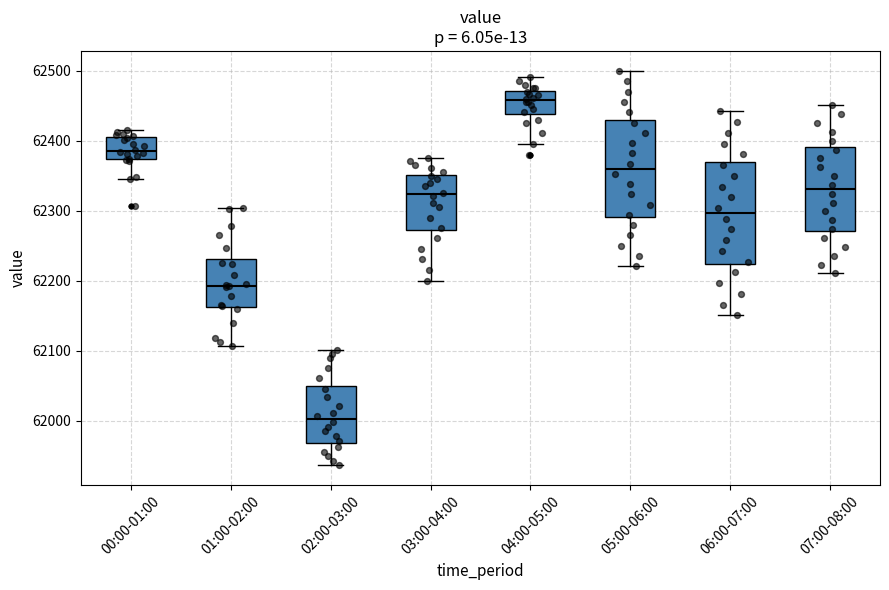

Reading left to right, read every box against the y-axis: the position of its median line, the range the box covers, and the ends of its whiskers. The values are not printed on the chart, so give them approximately, as read against the axis.

00:00-01:00: median 62390, box 62370 to 62400, whiskers 62350 to 62420
01:00-02:00: median 62190, box 62160 to 62230, whiskers 62110 to 62300
02:00-03:00: median 62000, box 61970 to 62050, whiskers 61940 to 62100
03:00-04:00: median 62320, box 62270 to 62350, whiskers 62200 to 62380
04:00-05:00: median 62460, box 62440 to 62470, whiskers 62400 to 62490
05:00-06:00: median 62360, box 62290 to 62430, whiskers 62220 to 62500
06:00-07:00: median 62300, box 62220 to 62370, whiskers 62150 to 62440
07:00-08:00: median 62330, box 62270 to 62390, whiskers 62210 to 62450